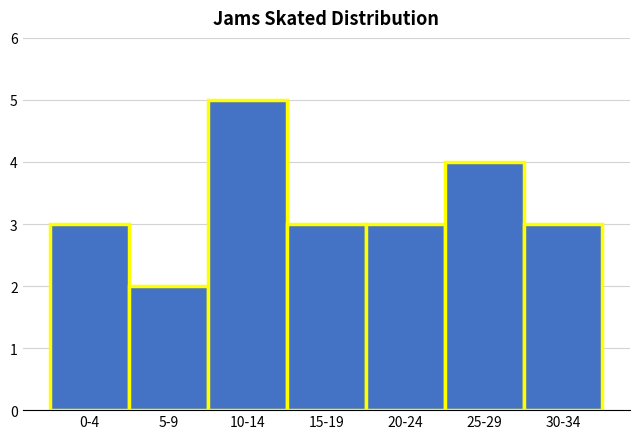

Reading left to right, transcribe all the data shown in this chart.

0-4=3	5-9=2	10-14=5	15-19=3	20-24=3	25-29=4	30-34=3